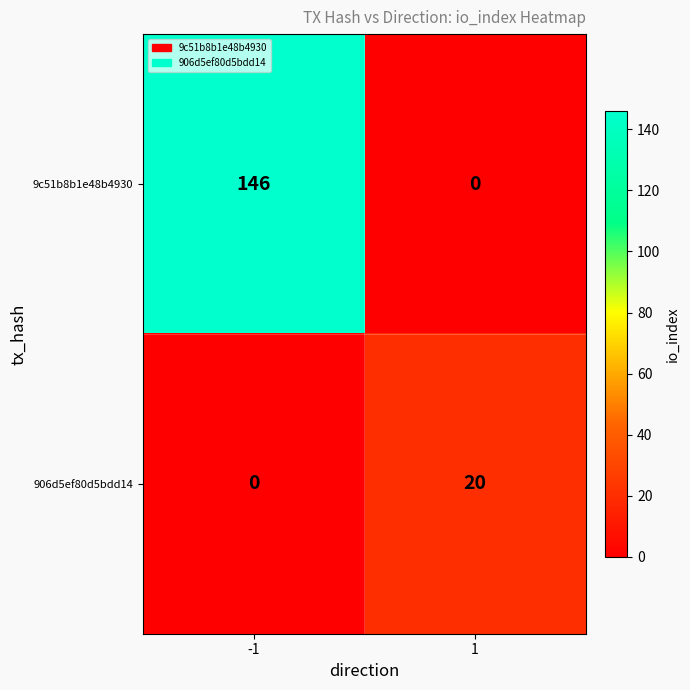

How many values in 906d5ef80d5bdd14 are above zero?

1